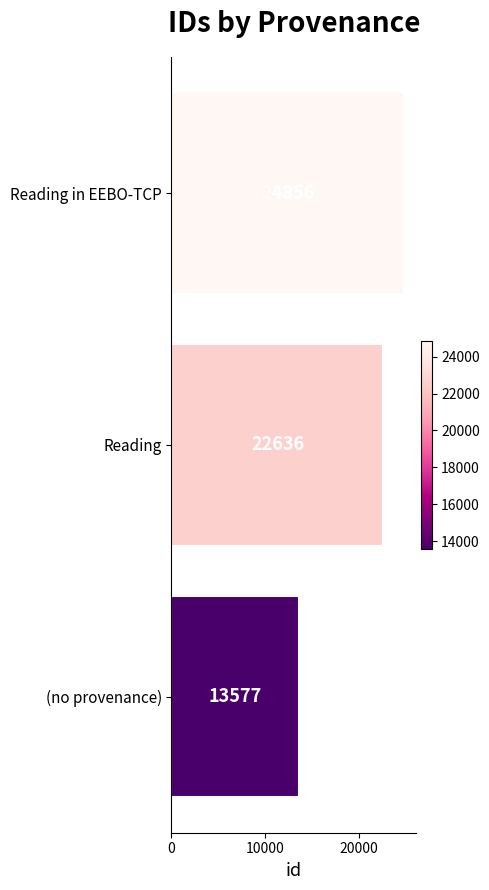

Reading bottom to top, extract all data points from this chart.

(no provenance)=13577	Reading=22636	Reading in EEBO-TCP=24856